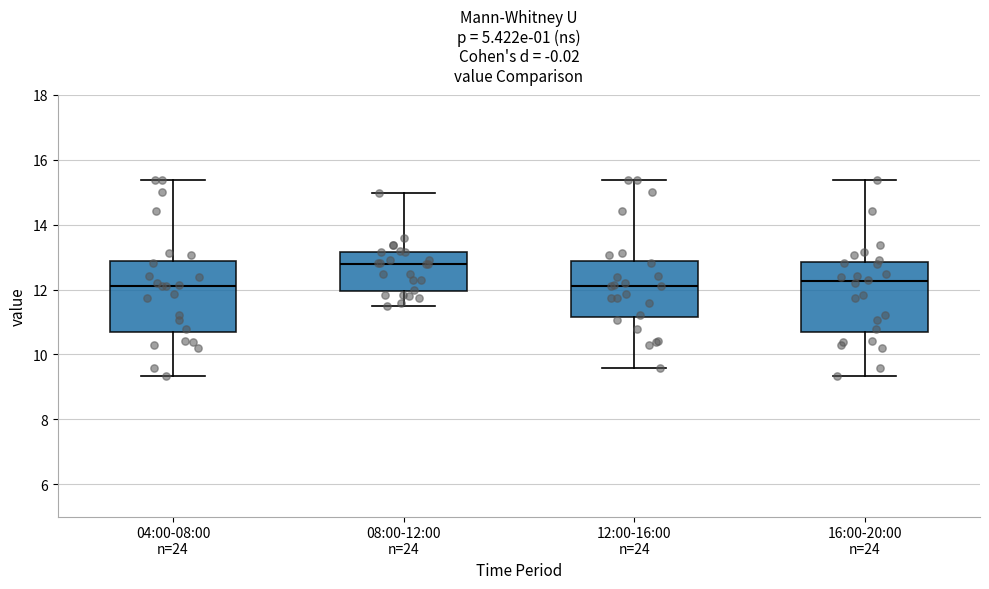

Where does the lower whisker of the box for 08:00-12:00 n=24 end on the y-axis? The values are not printed on the chart, so give them approximately, as read against the axis.

11.6